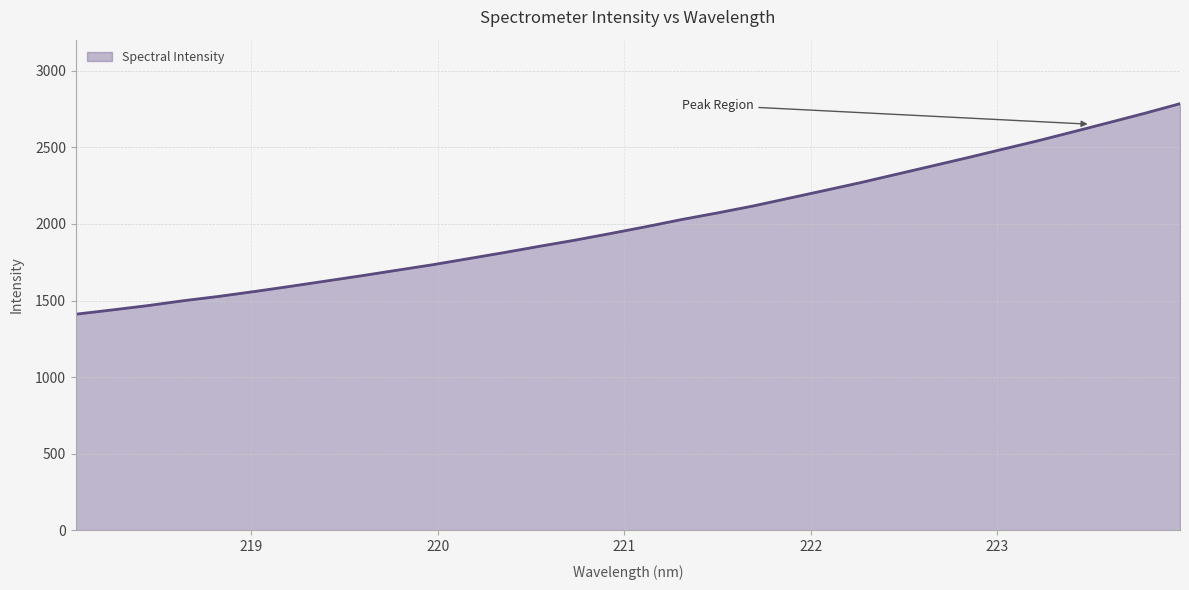

What is the smallest value displayed?

1410.7